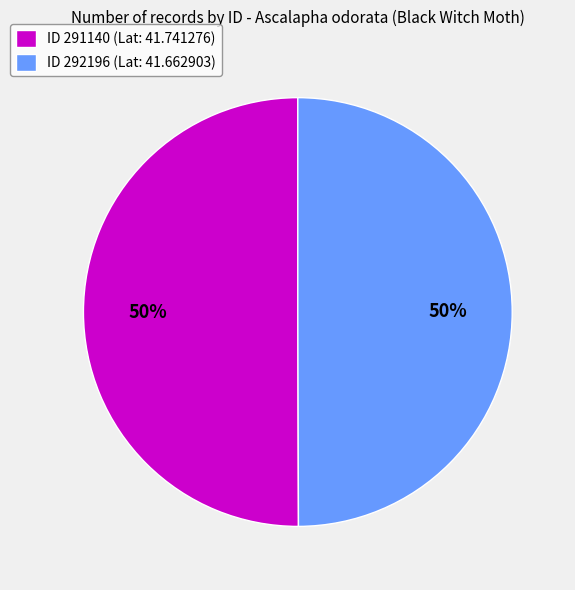

To the nearest percent, what percentage of the pie is ID 292196 (Lat: 41.662903)?

50%